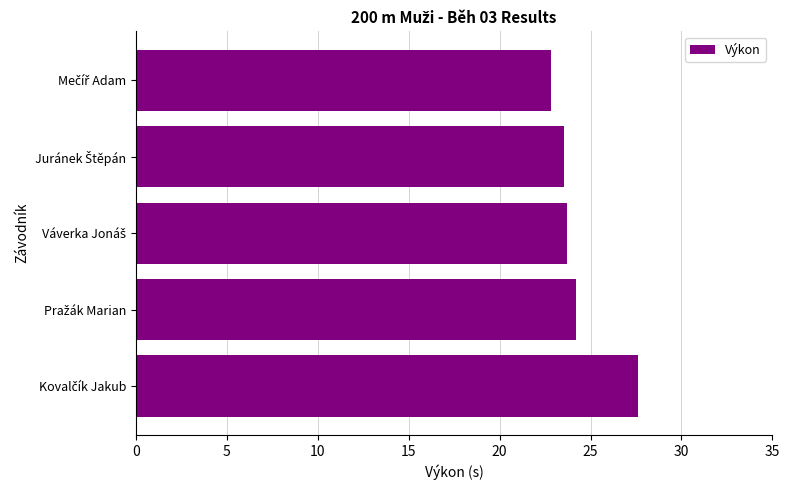

How many series are shown in this chart?

1